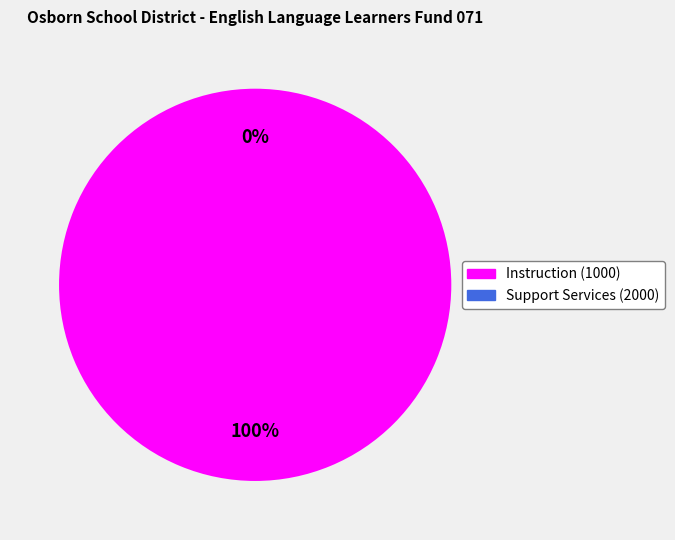

Which has a higher value, Instruction (1000) or Support Services (2000)?

Instruction (1000)